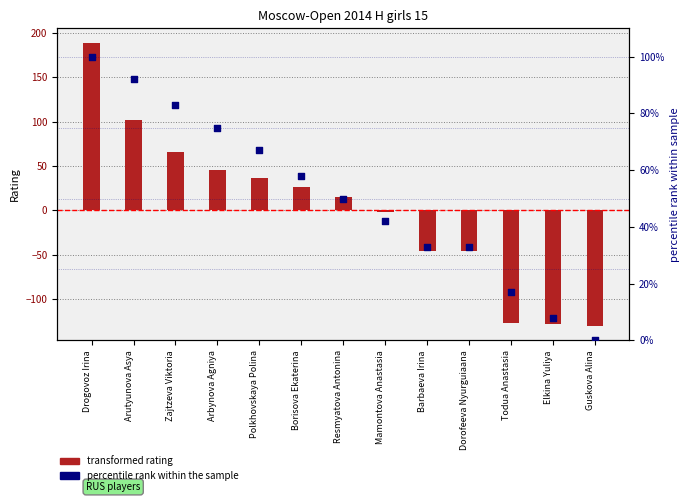

Is the value of transformed rating at Drogovoz Irina greater than the value of percentile rank within the sample at Mamontova Anastasia?

Yes